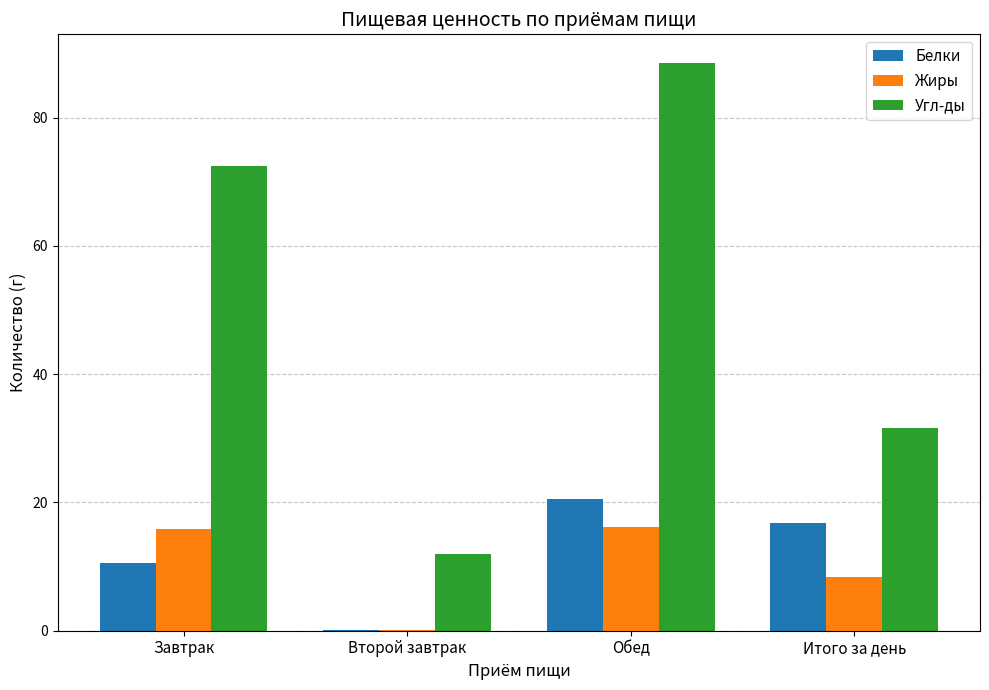

Which category has the highest value across all series?

Обед